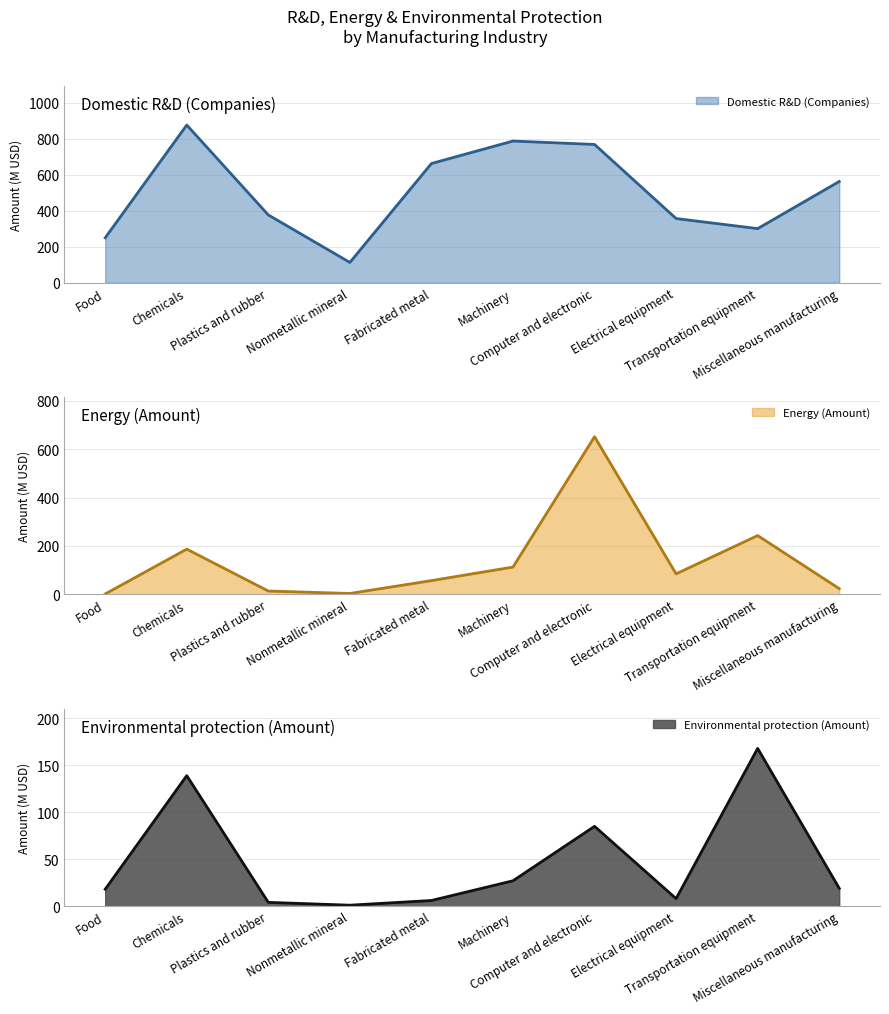

Between Chemicals and Computer and electronic, which series saw the biggest shift?

Energy (Amount)